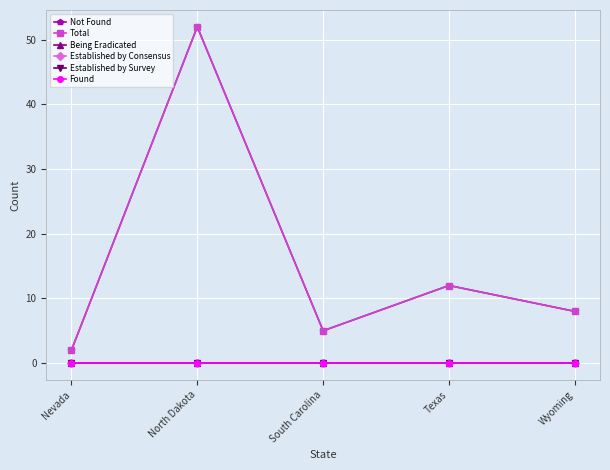

True or false: Being Eradicated has more than 2 points higher than both neighbors.

False